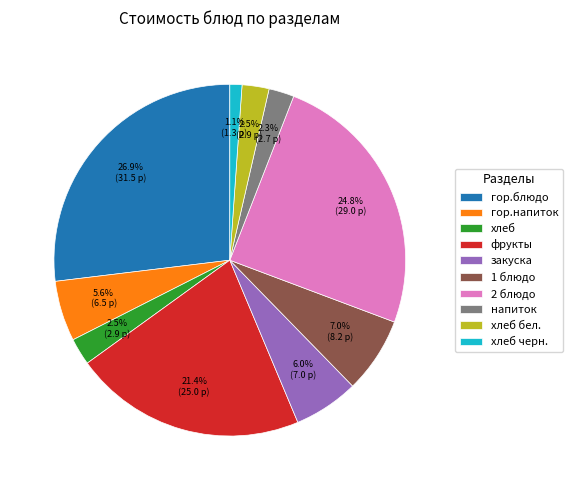

What is the smallest slice in the pie chart?

хлеб черн.